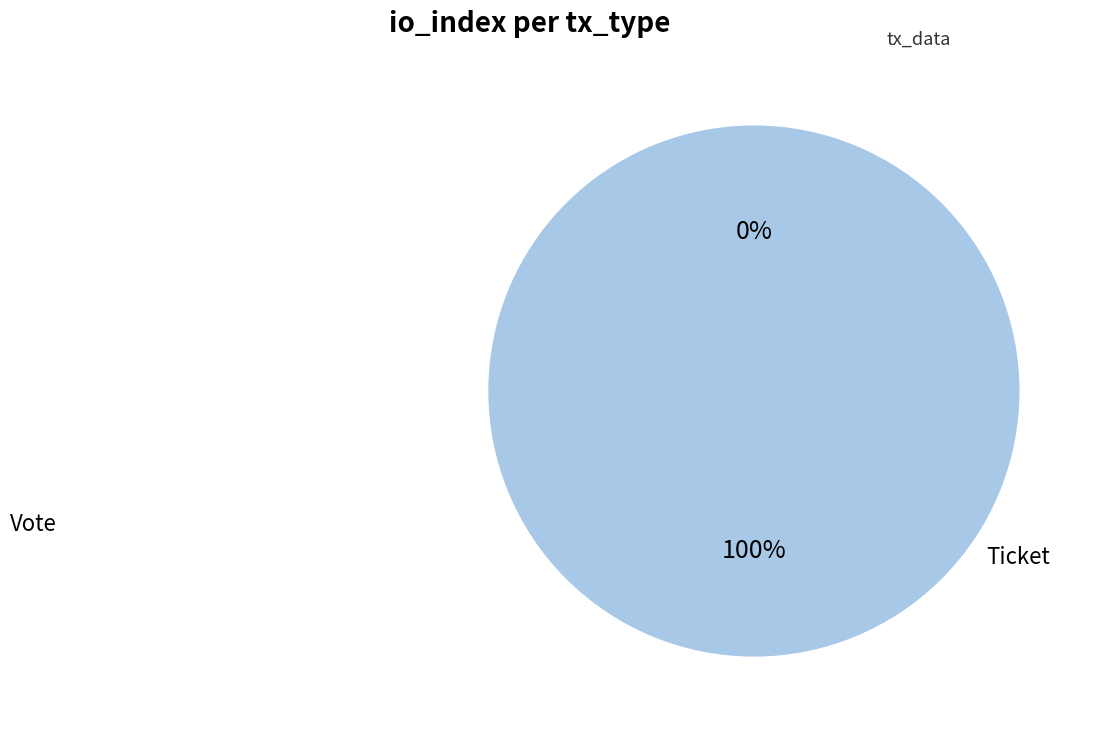

Is the sum of Ticket and Vote greater than half?

Yes